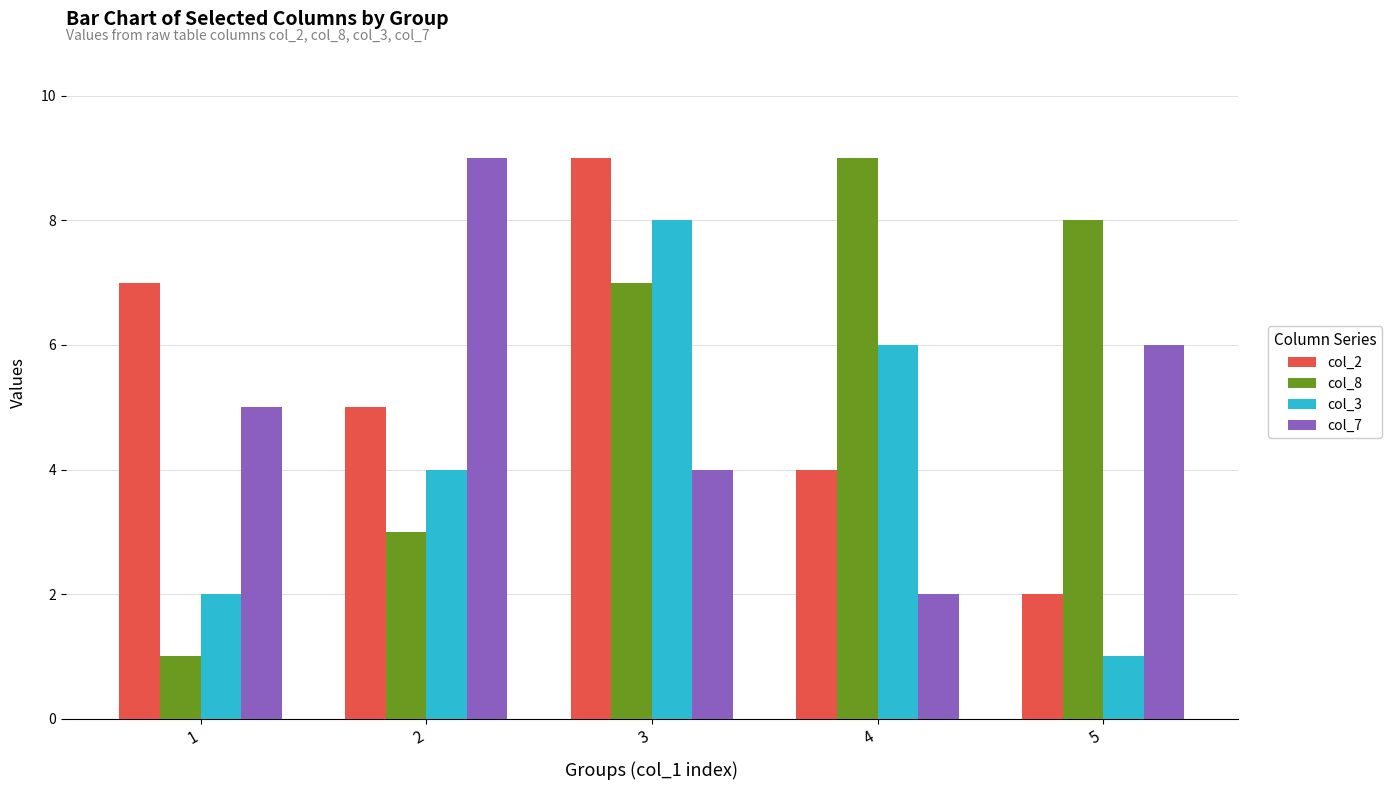

What is the spread (max minus min) of values at 3?

5